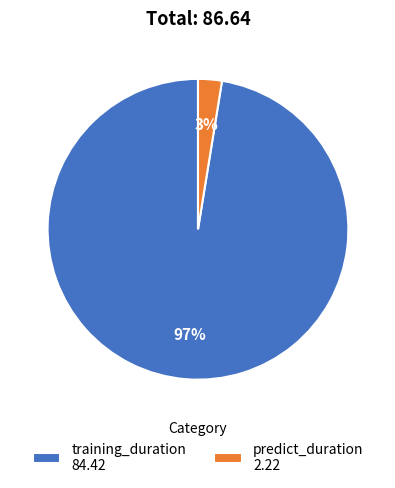

Does predict_duration account for over 50% of the chart?

No